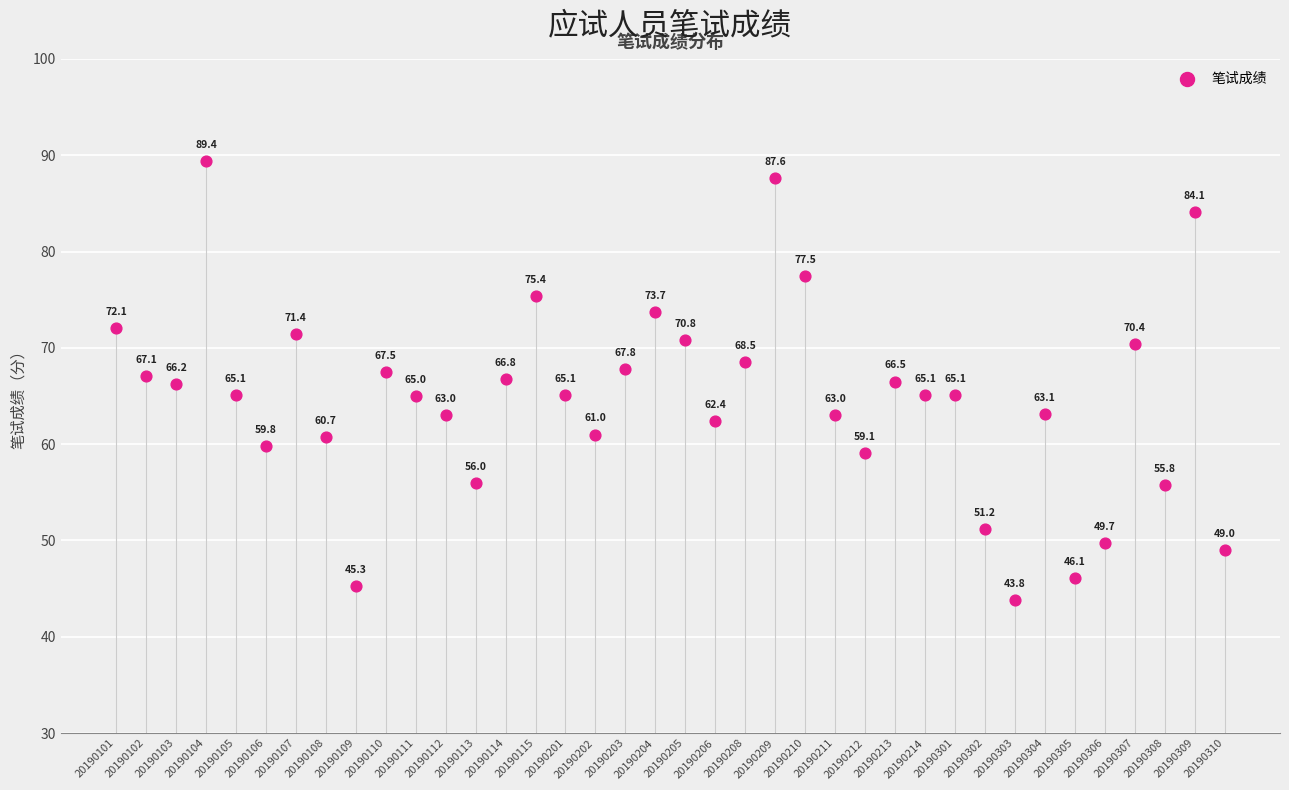

What is the range of Y values (max minus min)?

45.6